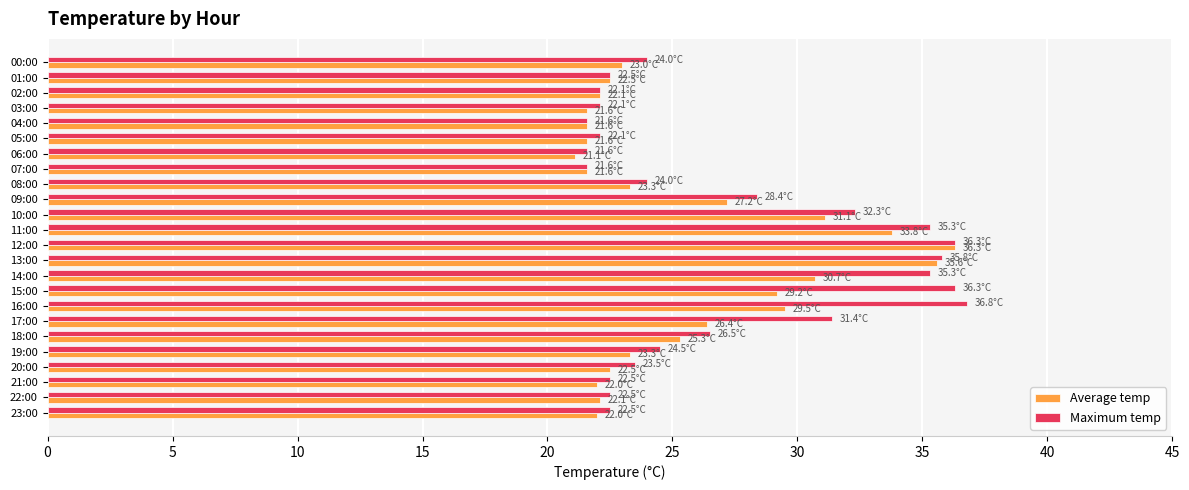

Between 10:00 and 12:00, which series saw the biggest shift?

Average temp